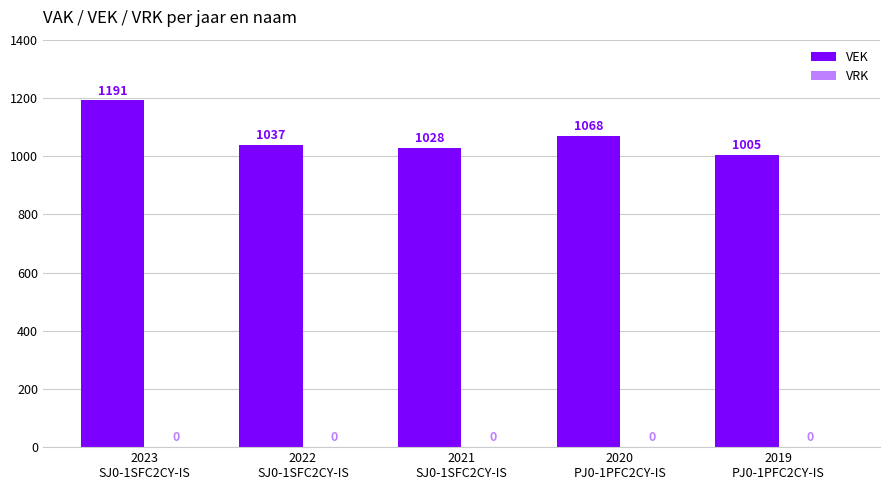

Reading left to right, transcribe all the data shown in this chart.

1191	1037	1028	1068	1005